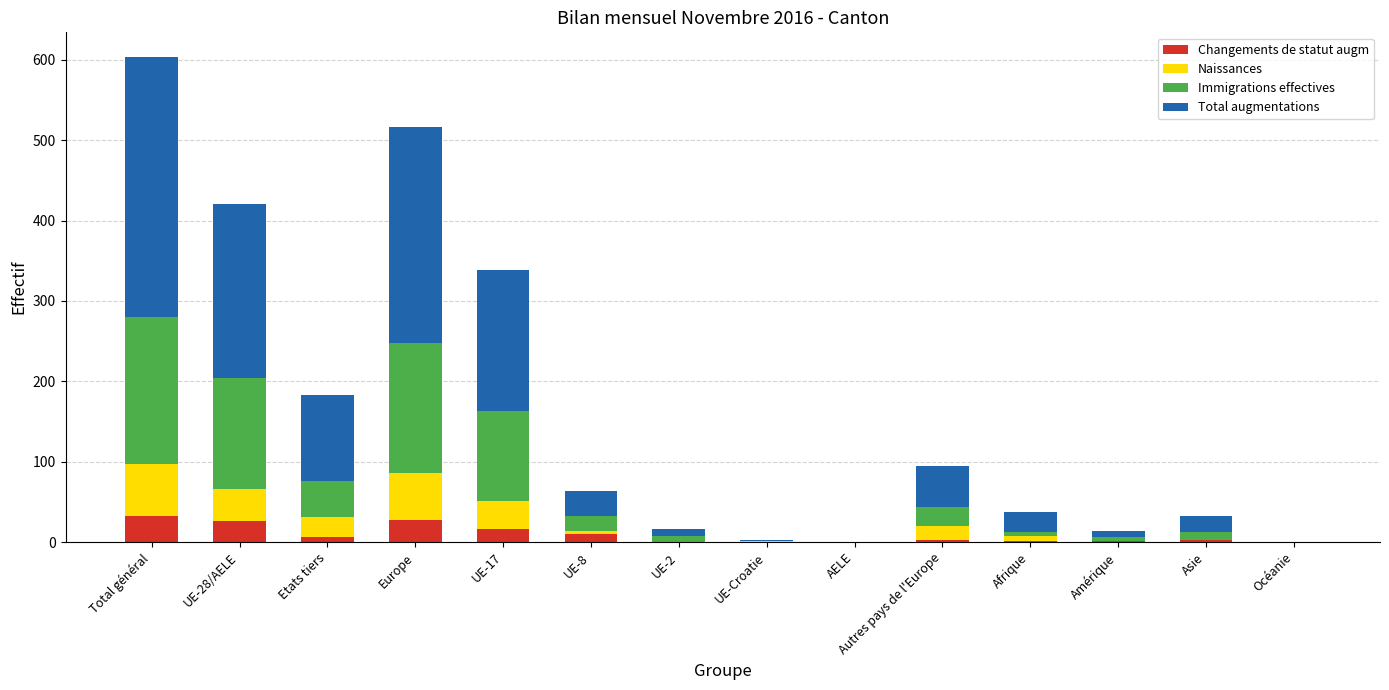

At which category is the sum across all series the highest?

Total général